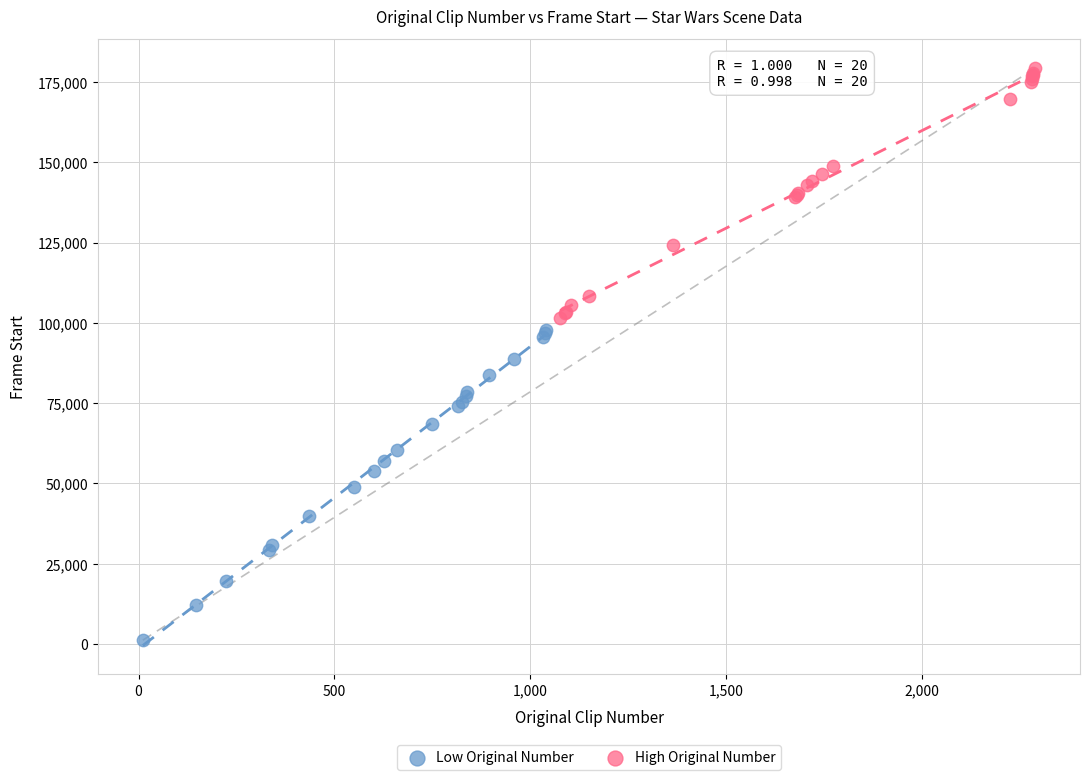

Which series contains the highest Y value?

High Original Number